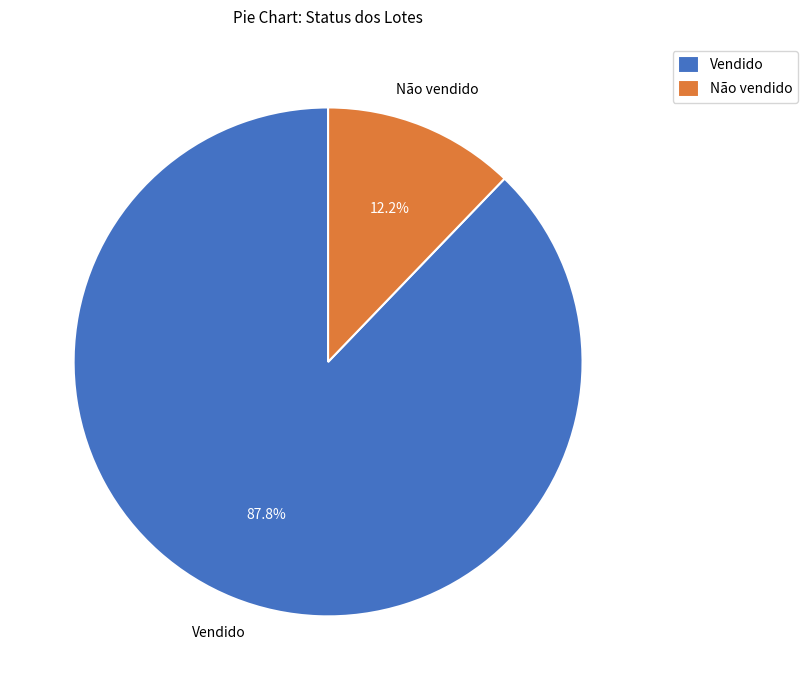

To the nearest percent, what is the difference between the Vendido and Não vendido slice percentages?

76%